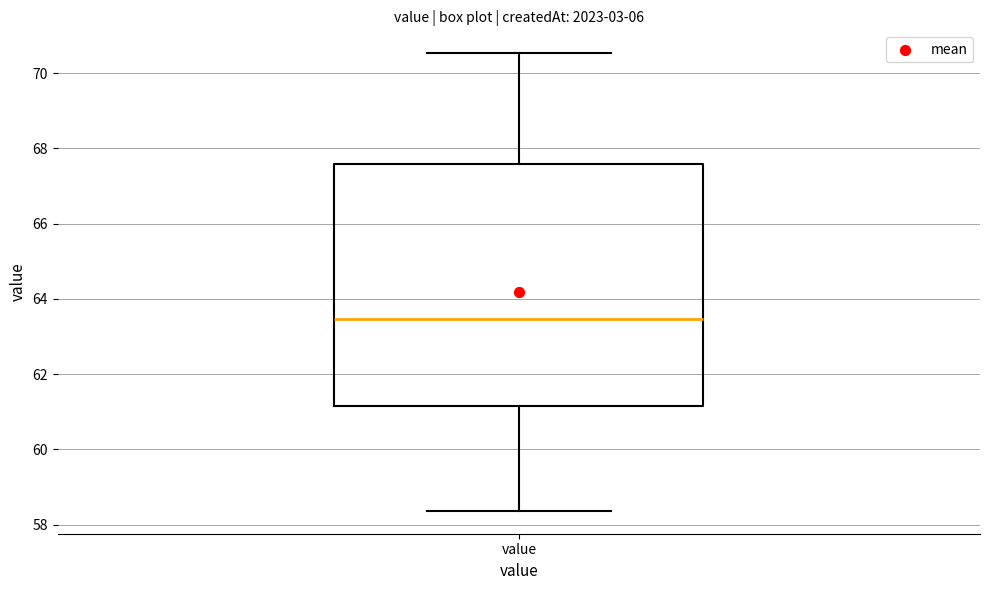

Transcribe this box plot: give where the median line is, the range the box spans, and where the two whiskers end, as read against the y-axis. The values are not printed on the chart, so give them approximately, as read against the axis.

median 63.4, box 61.2 to 67.6, whiskers 58.4 to 70.6